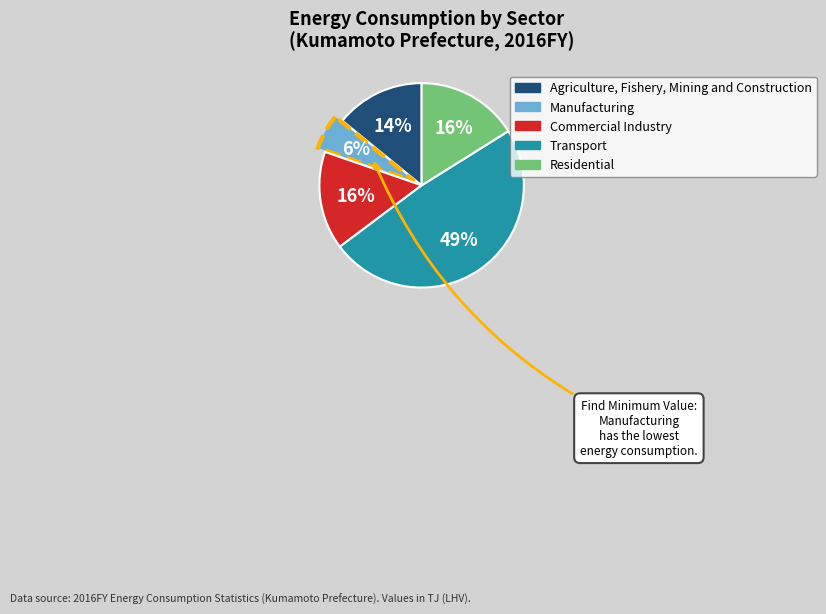

Do Agriculture, Fishery, Mining and Construction and Residential together represent more than half of the pie?

No